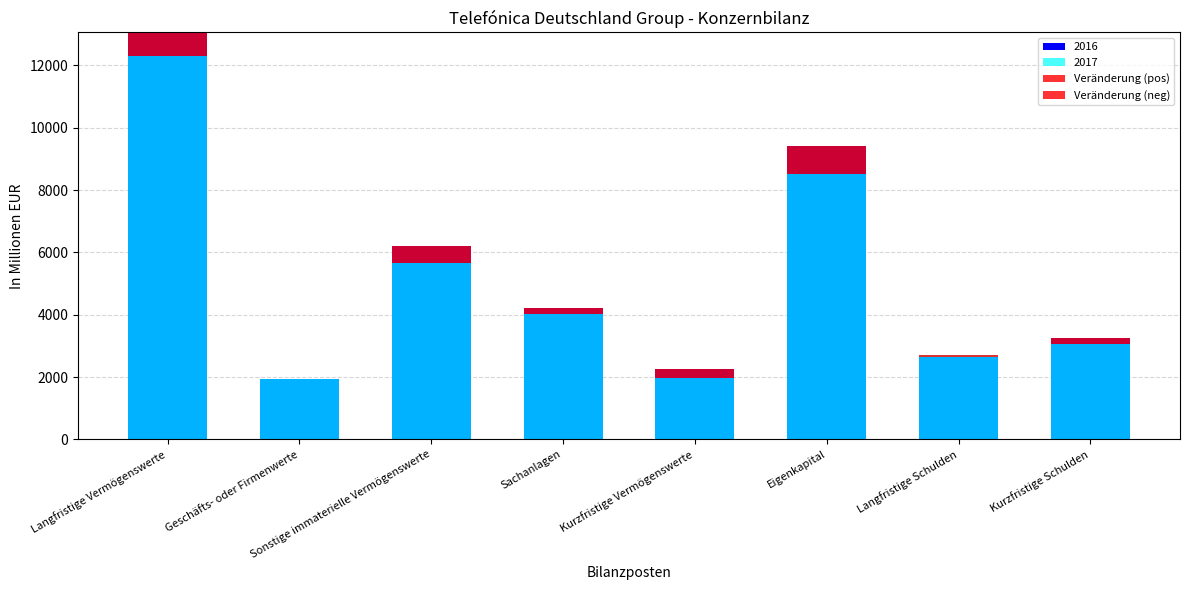

How many values in the Veränderung (neg) series exceed -202?

3